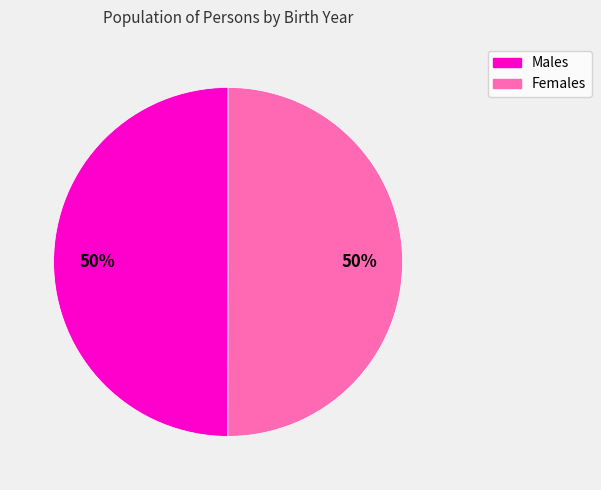

To the nearest percent, what is the average slice percentage?

50%